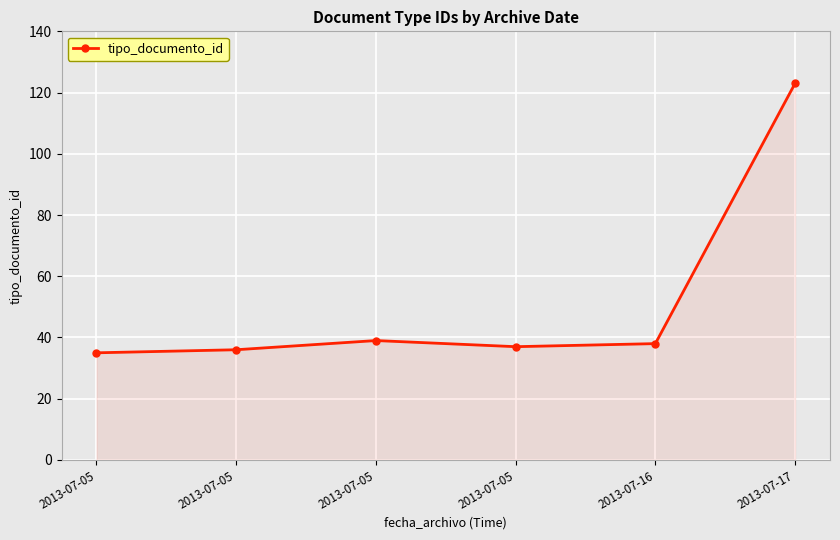

At which category does the data reach its first local peak?

2013-07-05